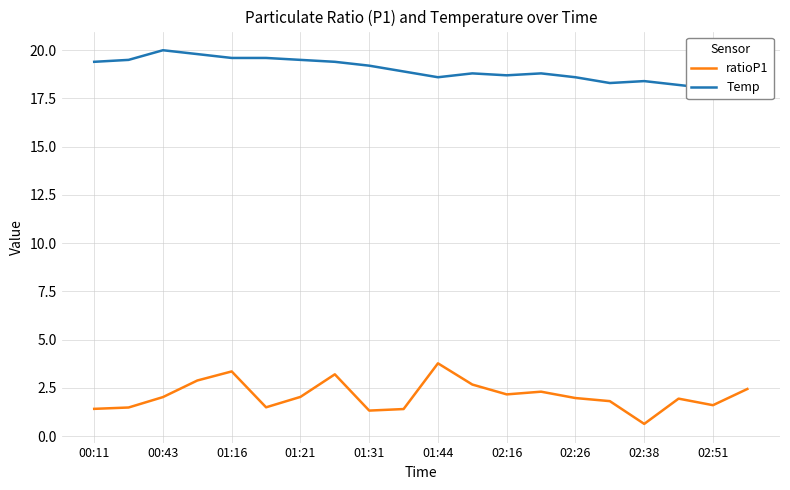

True or false: Temp and ratioP1 intersect in this chart.

False